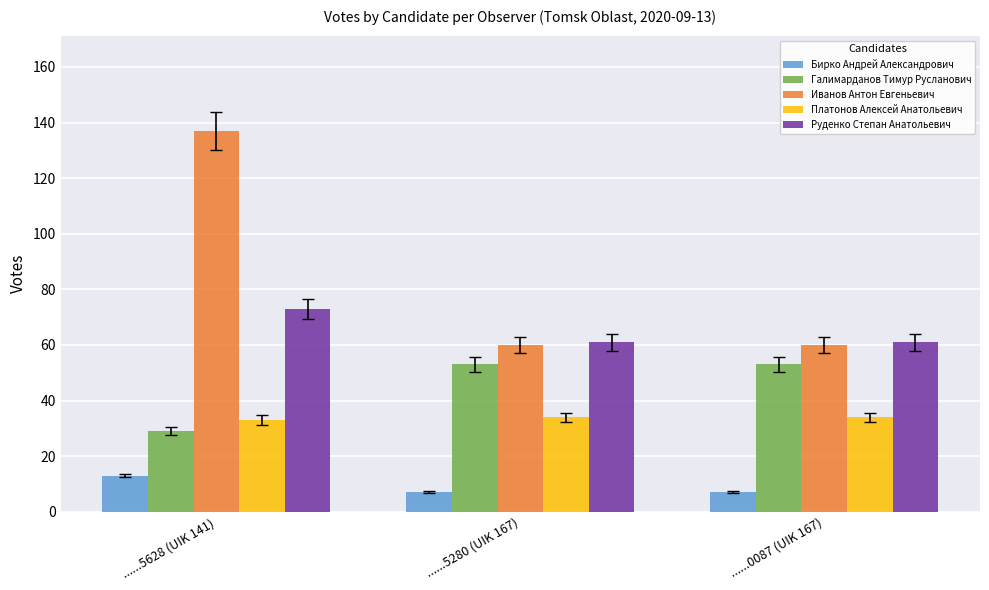

What are all the series names shown in the legend?

Бирко Андрей Александрович, Галимарданов Тимур Русланович, Иванов Антон Евгеньевич, Платонов Алексей Анатольевич, Руденко Степан Анатольевич